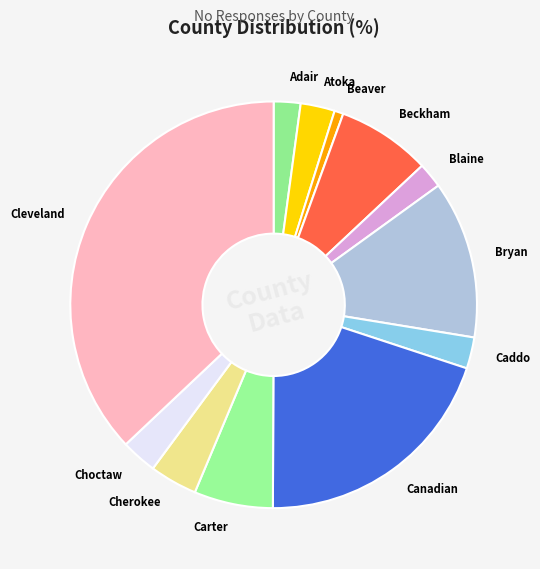

How many segments does this pie chart have?

12